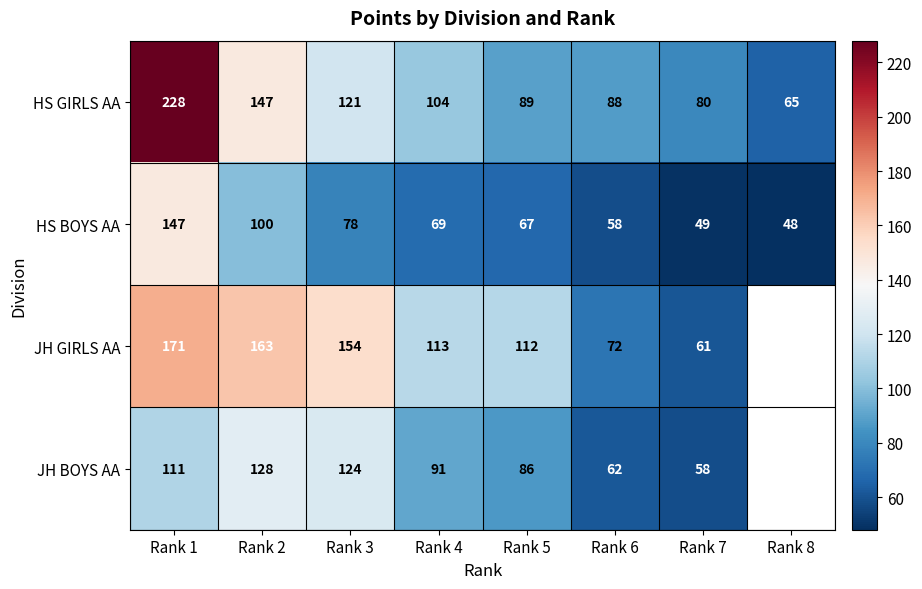

At Rank 5, list the series in order from largest to smallest.

JH GIRLS AA, HS GIRLS AA, JH BOYS AA, HS BOYS AA